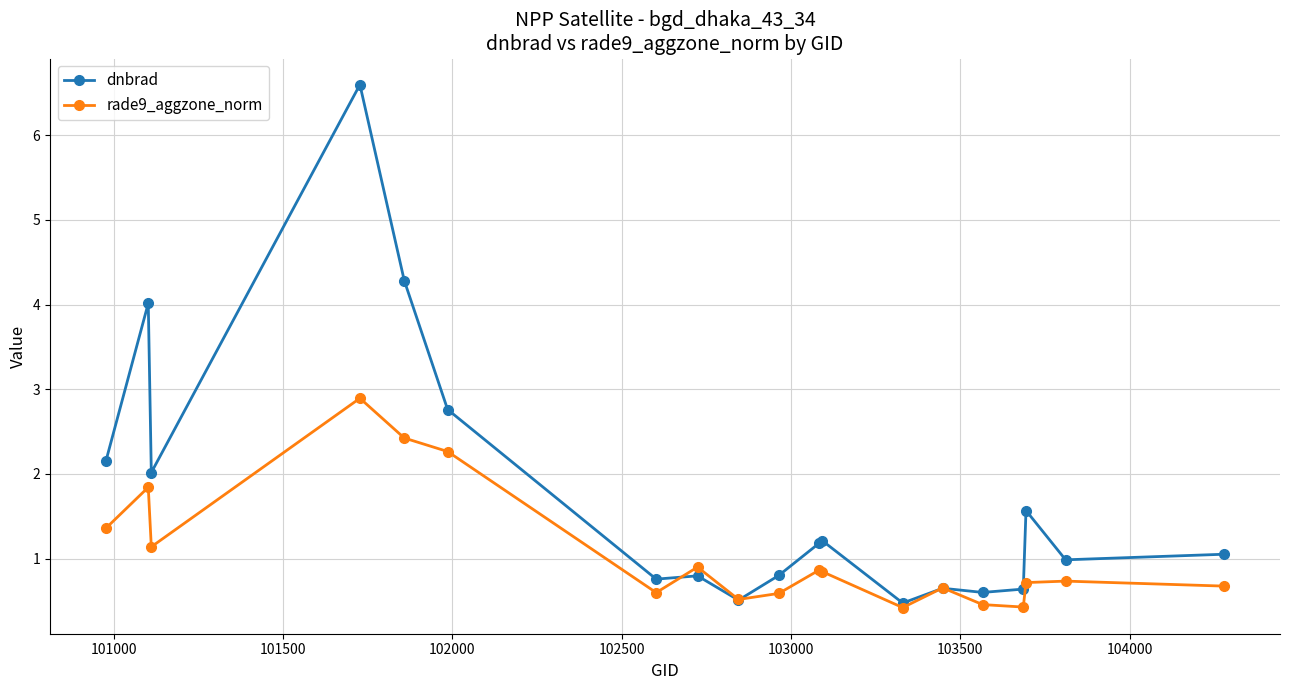

What is the difference between the maximum and minimum values in the rade9_aggzone_norm series?

2.5